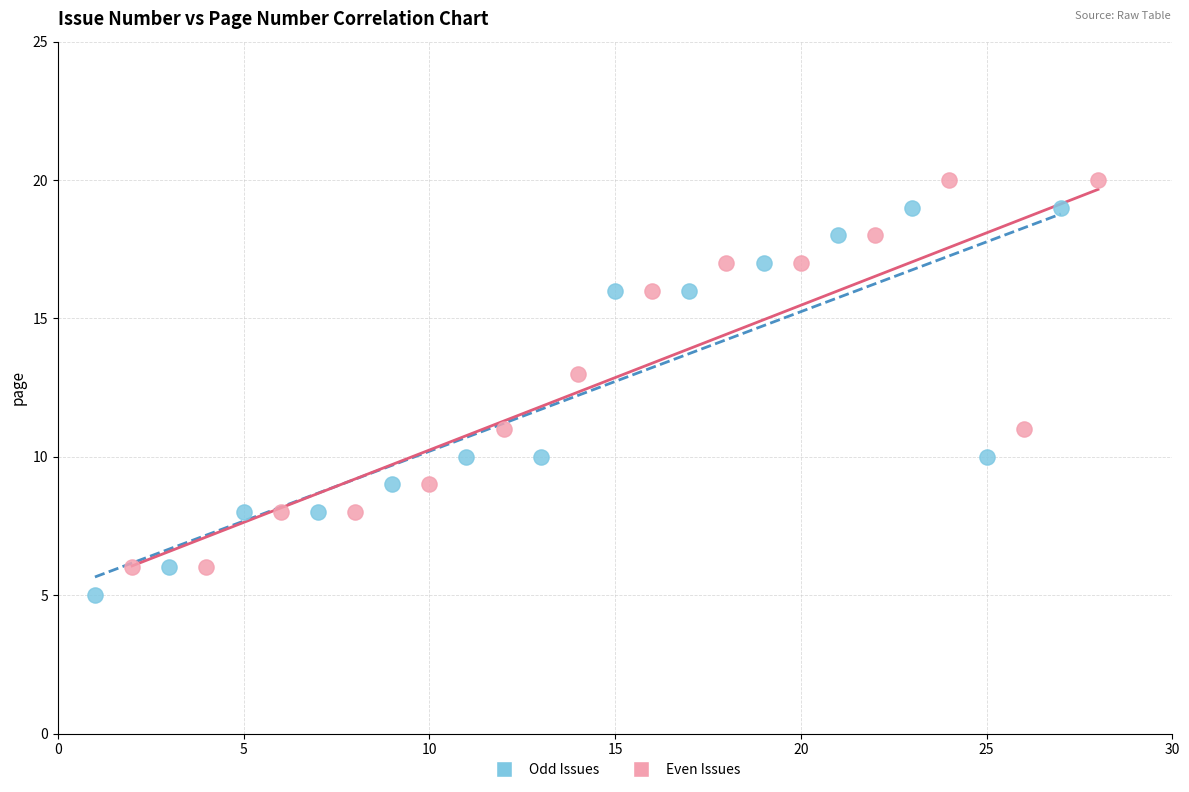

Which series contains the lowest Y value?

Odd Issues